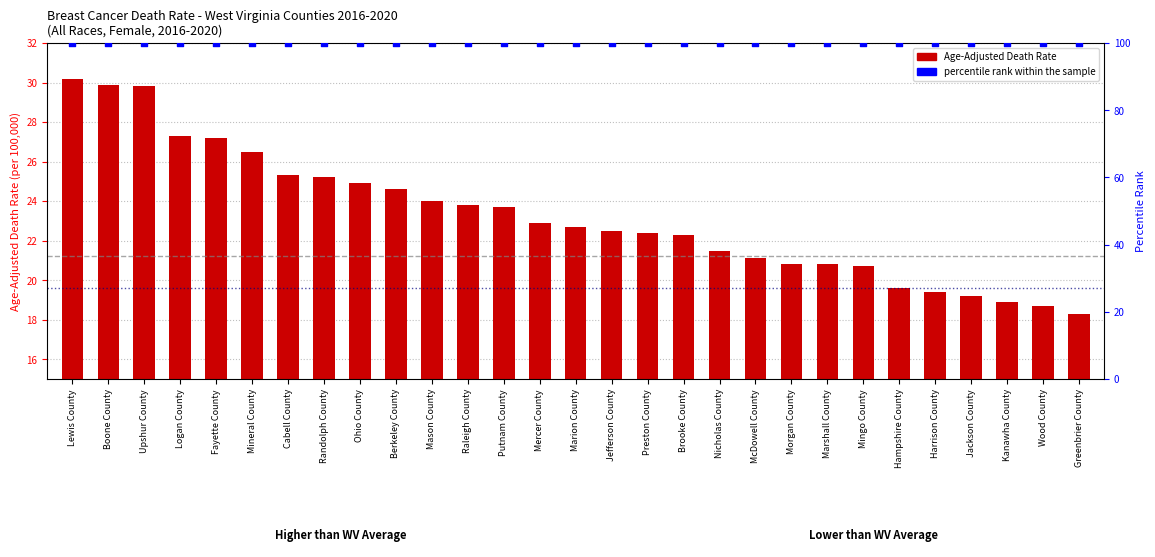

Which series reaches the maximum Y coordinate?

percentile rank within the sample